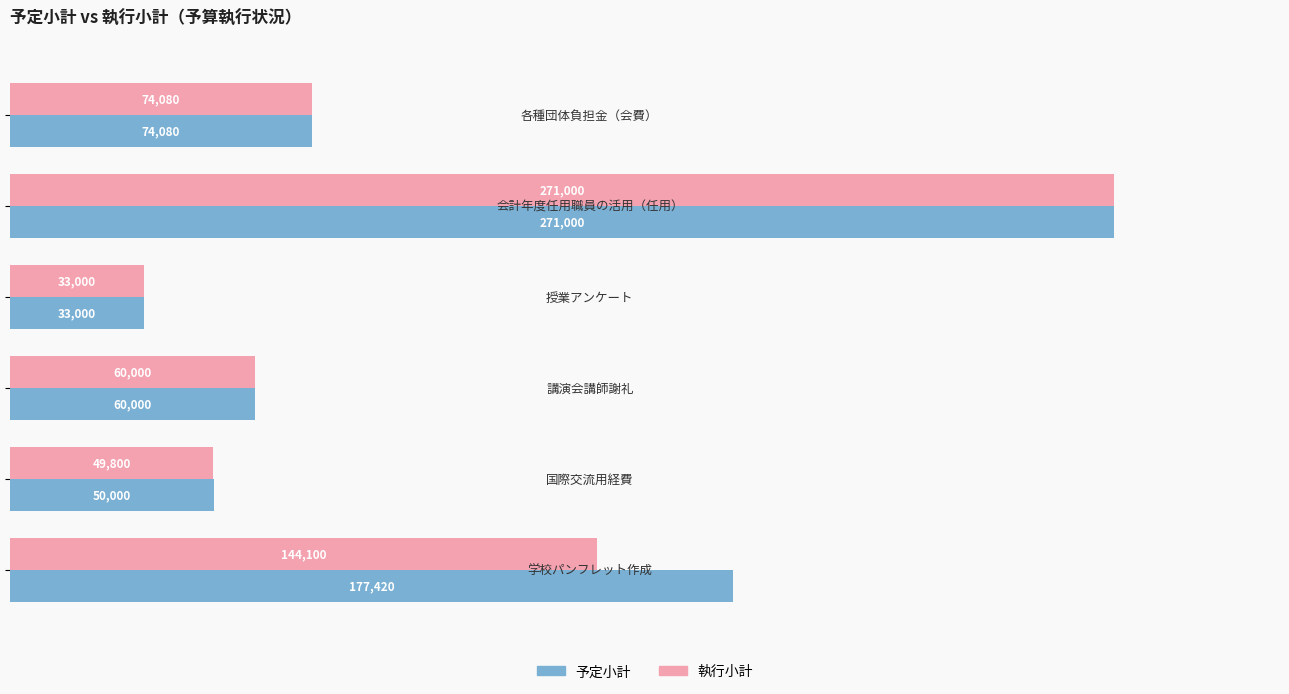

Which series has the largest total across all categories?

予定小計